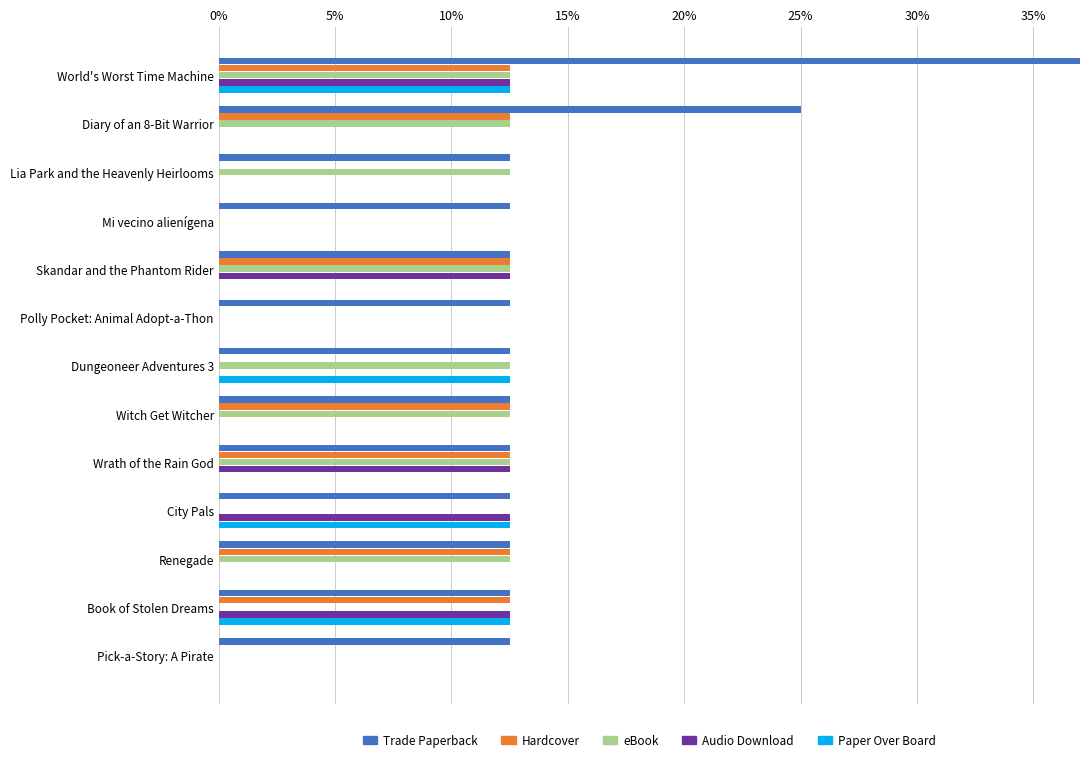

True or false: Audio Download has a value of -0.0 at Dungeoneer Adventures 3.

False